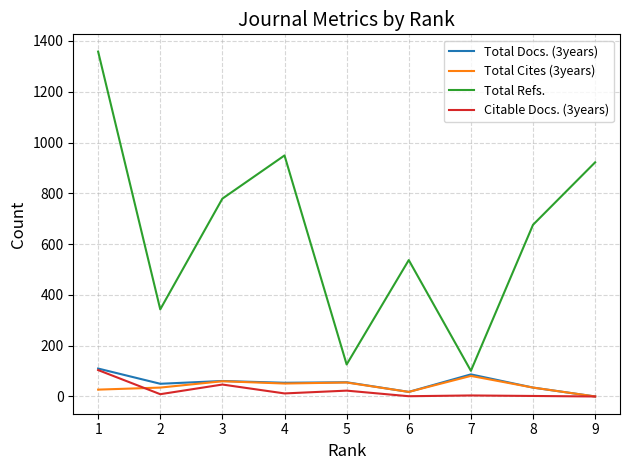

Is it true that Total Cites (3years) equals 81 at 7?

True